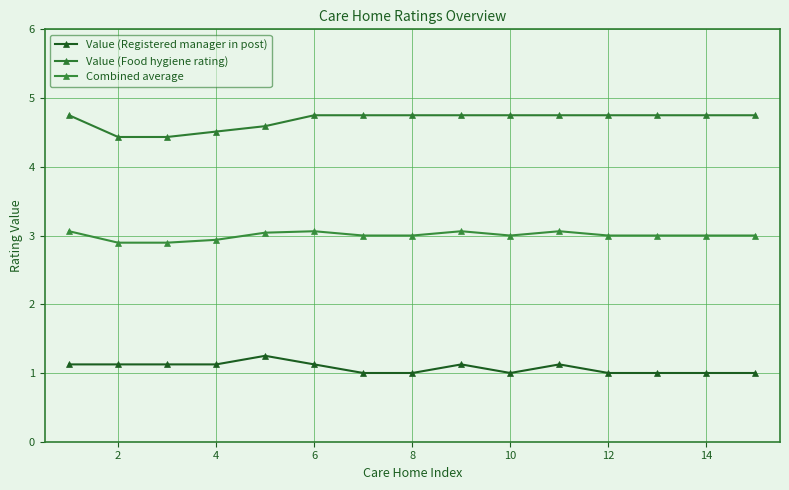

Rank the series by their average value, from lowest to highest.

Value (Registered manager in post), Combined average, Value (Food hygiene rating)